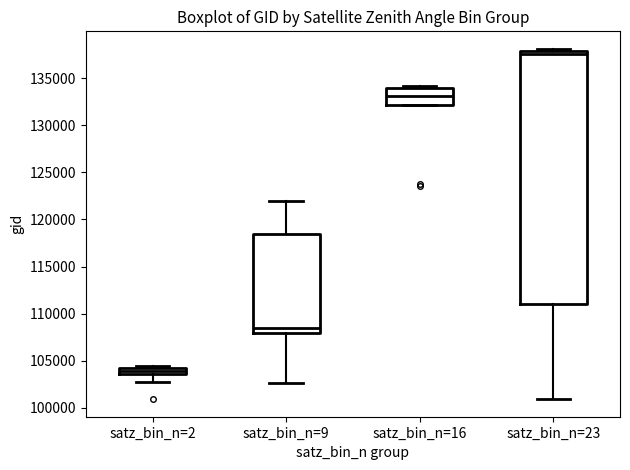

Which box is the tallest, from its lower edge to its upper edge?

satz_bin_n=23